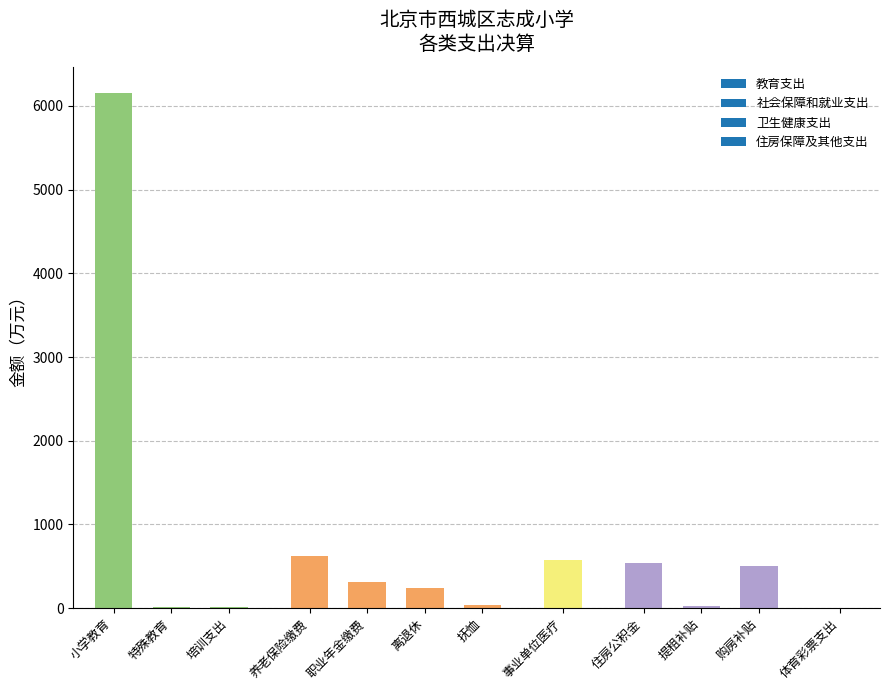

What is the maximum value shown in the chart?

6159.7